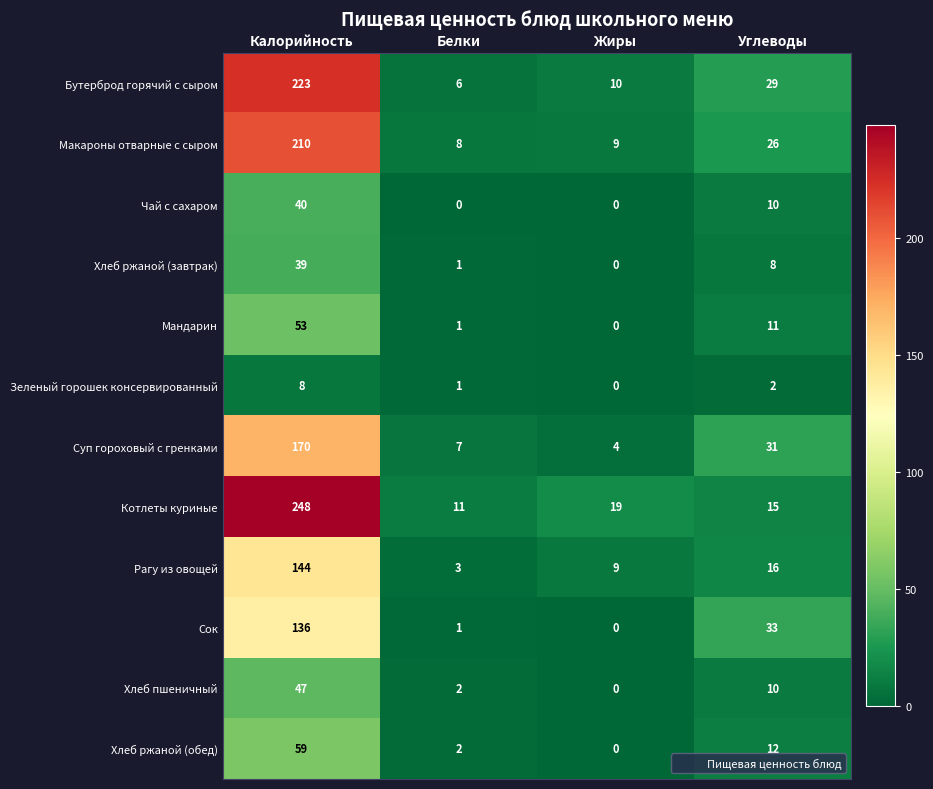

What is the sum of the Макароны отварные с сыром values at Белки and Жиры?

17